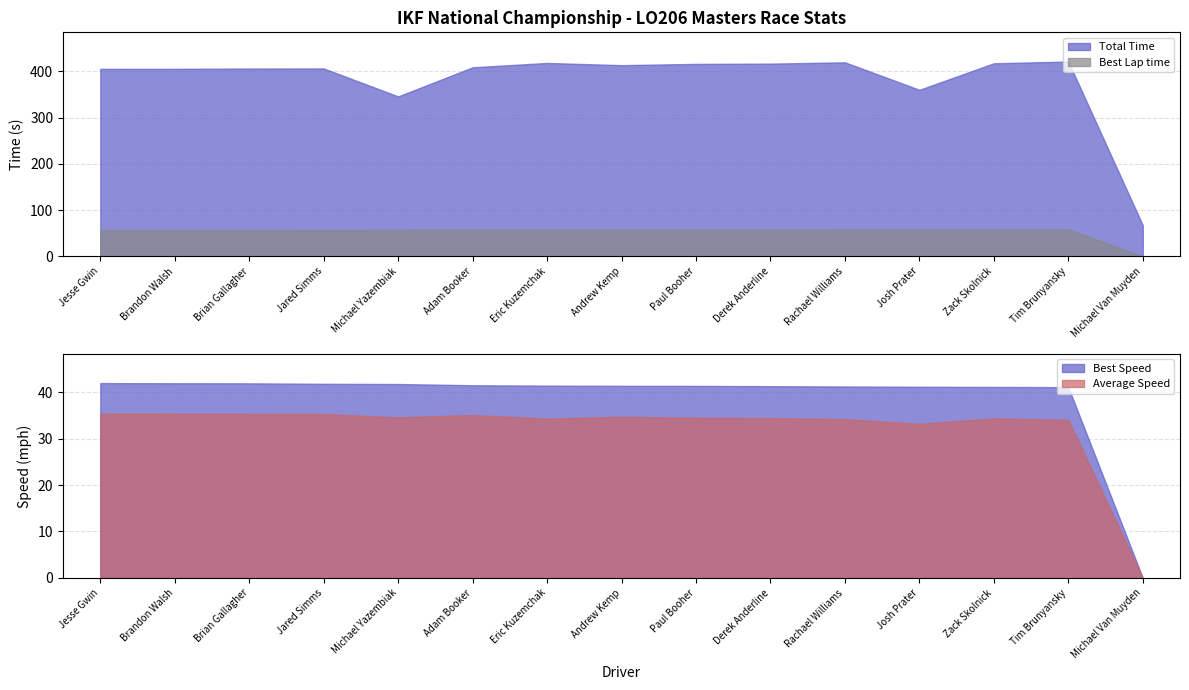

What is the sum of the Best Speed values at Josh Prater and Derek Anderline?

82.5